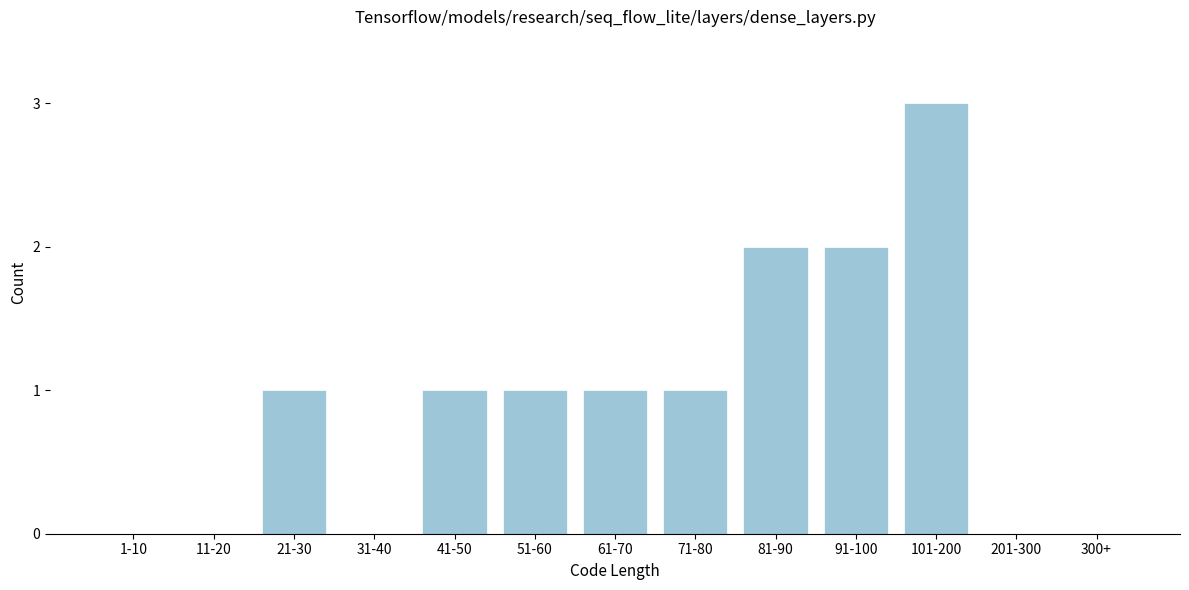

Reading left to right, extract all data points from this chart.

1-10=0	11-20=0	21-30=1	31-40=0	41-50=1	51-60=1	61-70=1	71-80=1	81-90=2	91-100=2	101-200=3	201-300=0	300+=0